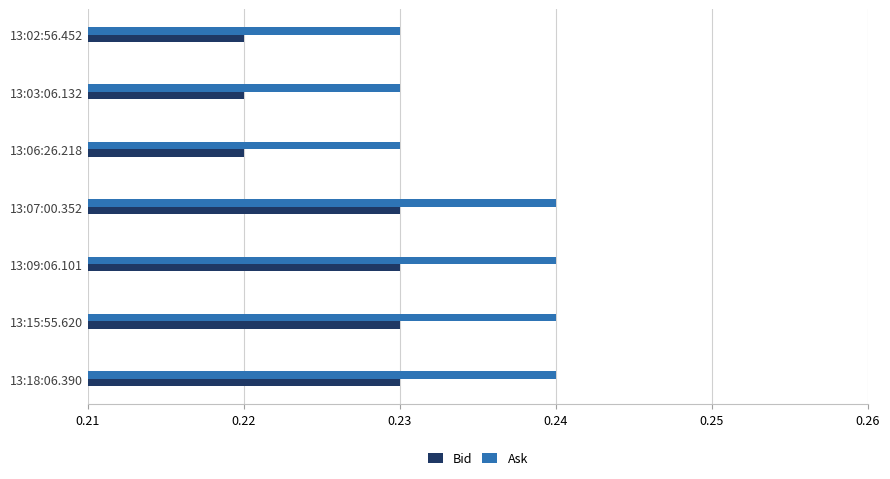

Is it true that Ask equals 0.1 at 13:18:06.390?

False